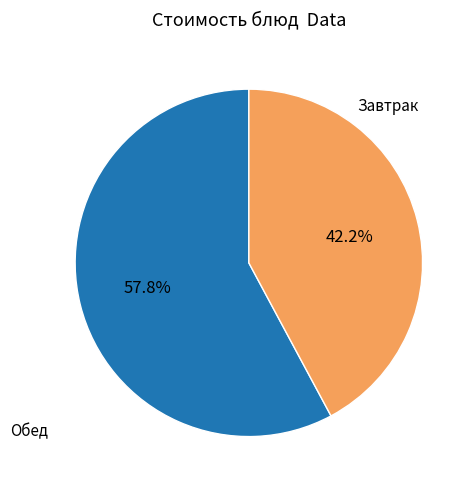

Does any single category account for the majority?

Yes